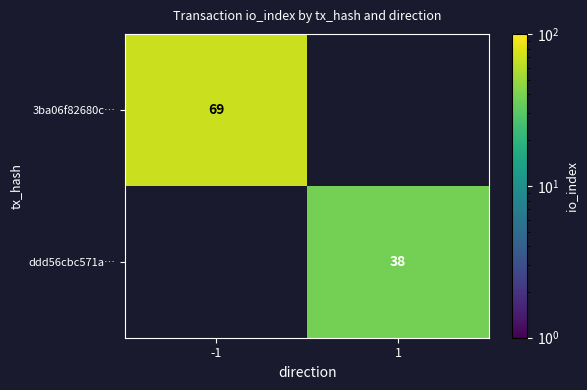

The ddd56cbc571a… series shows 38 at 1. True or false?

True